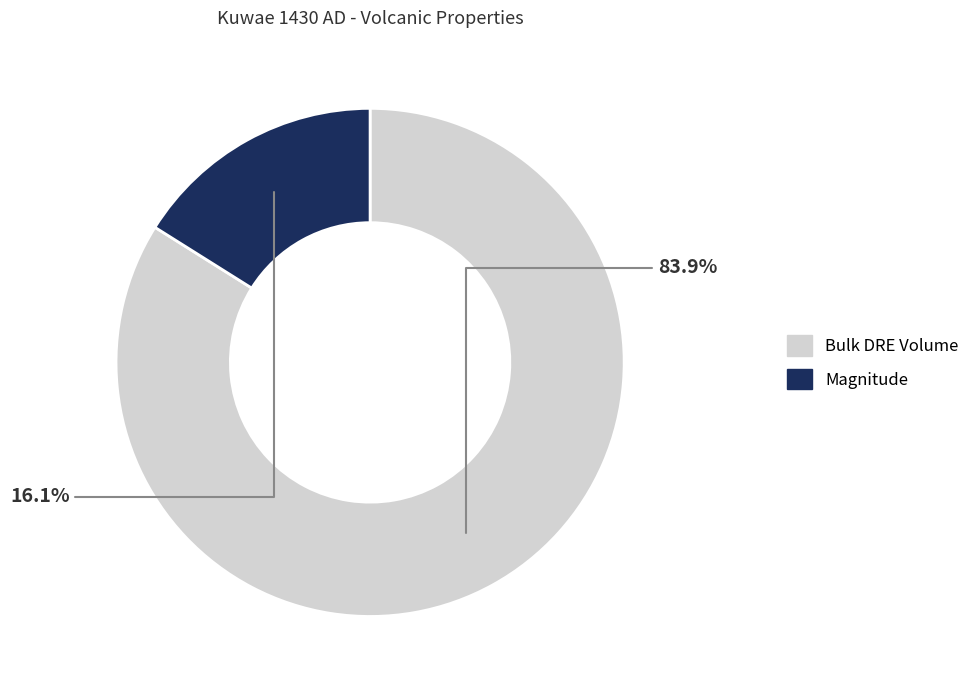

Is there any slice that represents more than half of the pie?

Yes